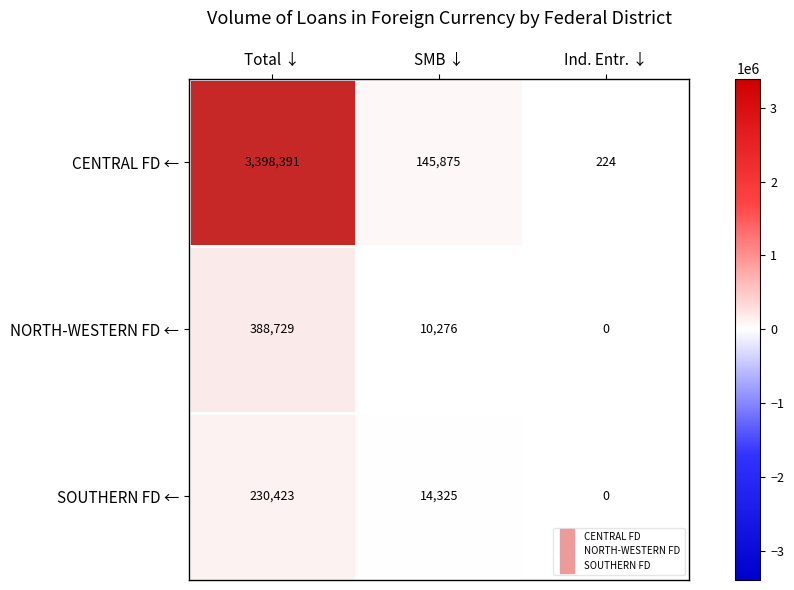

List the series in order of their peak value, highest first.

CENTRAL FD ←, NORTH-WESTERN FD ←, SOUTHERN FD ←